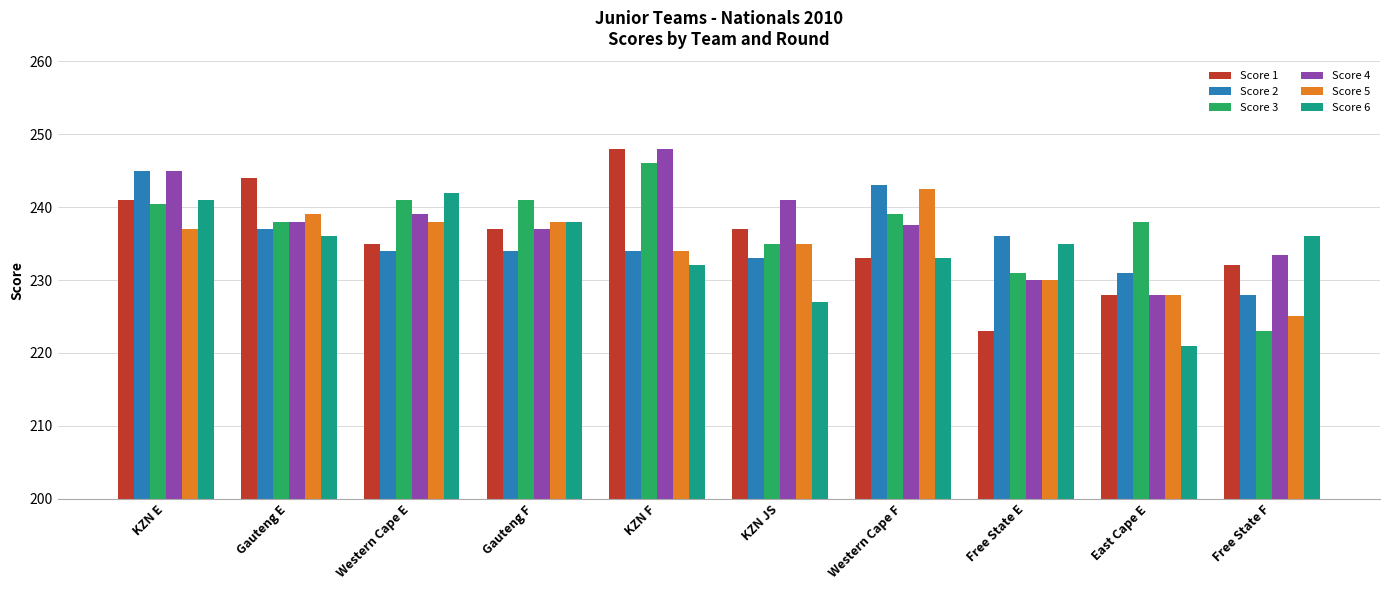

The Score 1 series shows 248.0 at KZN F. True or false?

True